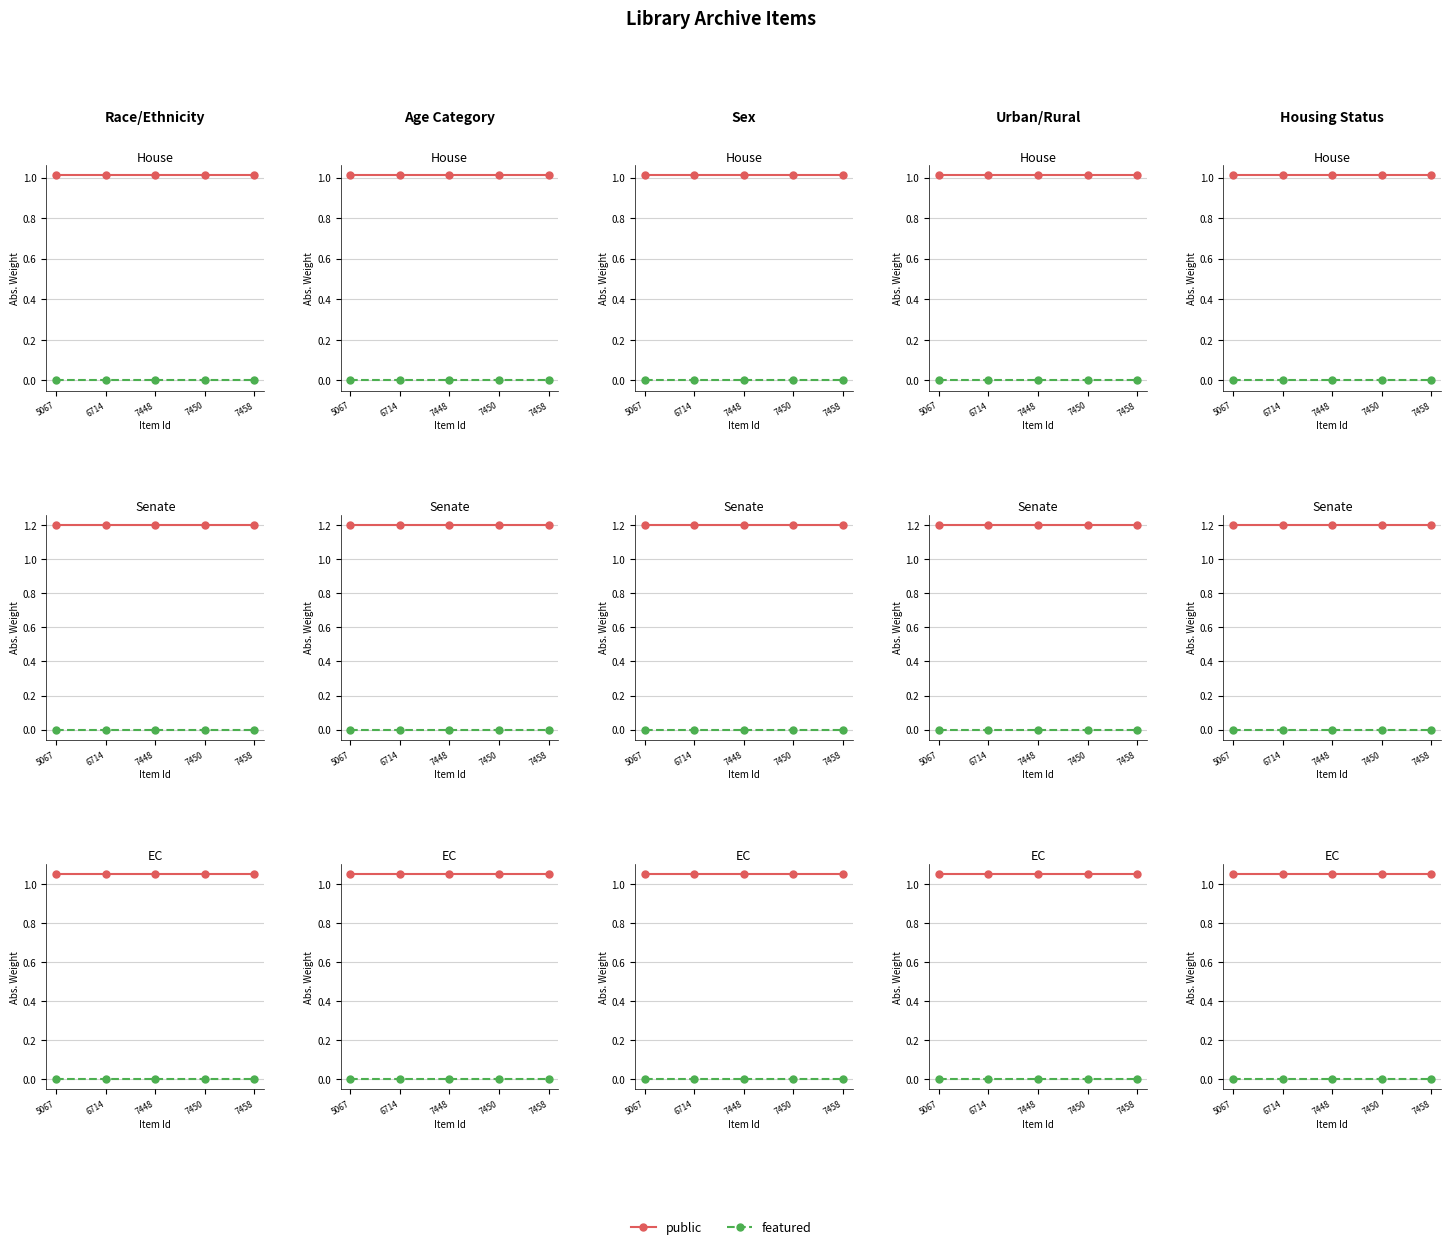

Which series changed the most between 5067 and 7448?

public